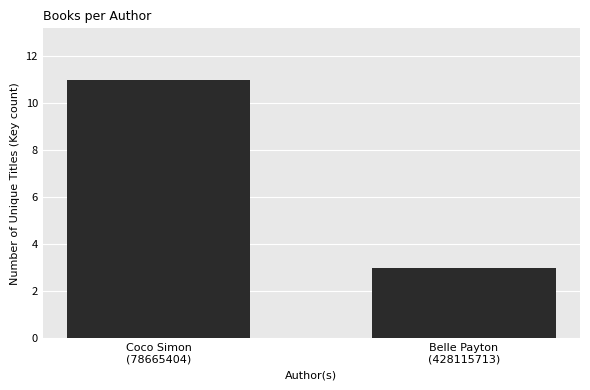

Count the values in the range 3 to 11.

2